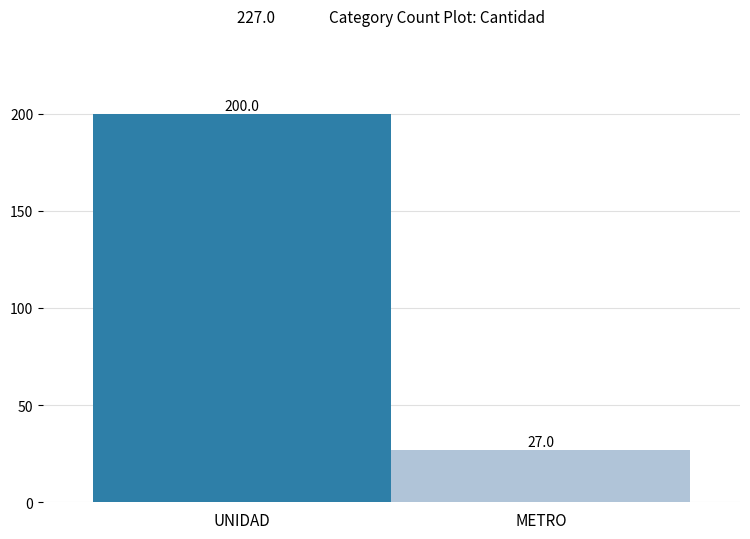

Reading right to left, extract all data points from this chart.

27	200